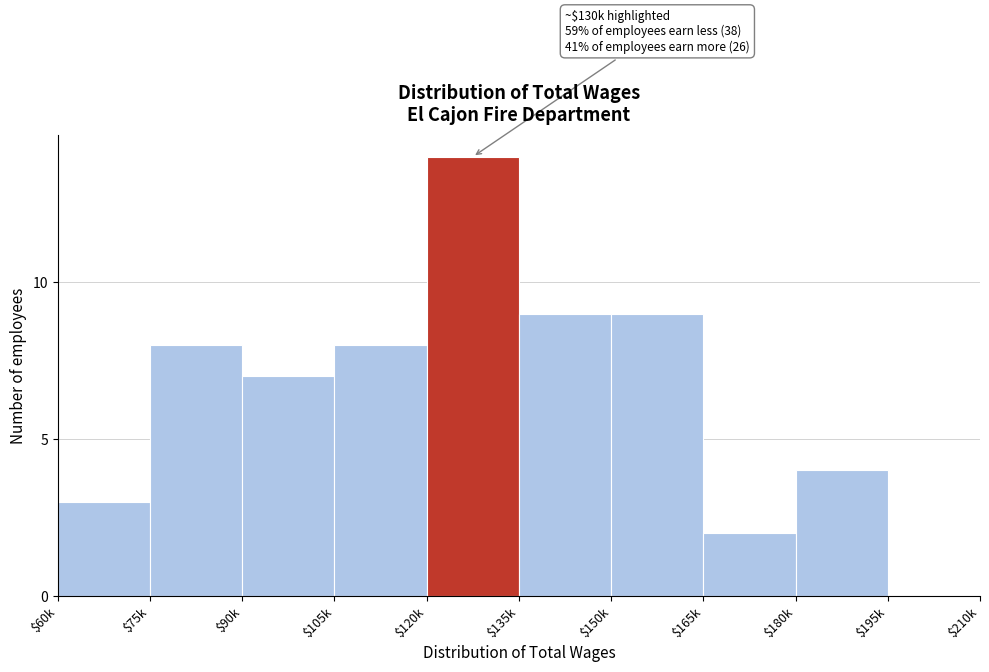

What is the greatest value displayed?

14